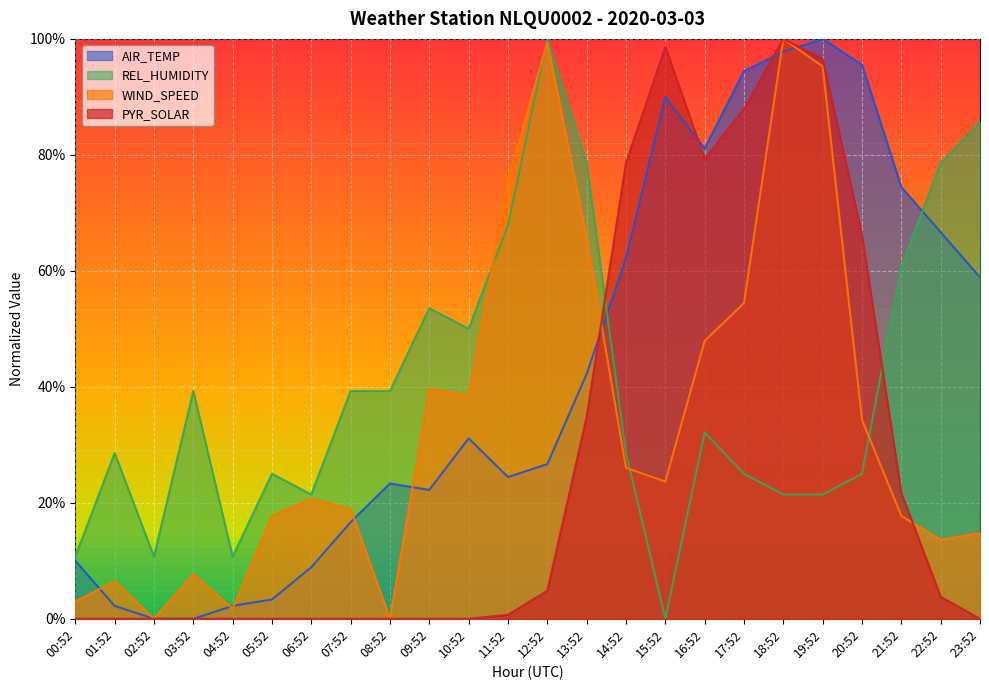

Reading right to left, what are all the values shown in this chart?

AIR_TEMP: 0.6	0.7	0.7	1.0	1.0	1.0	0.9	0.8	0.9	0.6	0.4	0.3	0.2	0.3	0.2	0.2	0.2	0.1	0.0	0.0	0.0	0.0	0.0	0.1
REL_HUMIDITY: 0.9	0.8	0.6	0.2	0.2	0.2	0.2	0.3	0.0	0.3	0.8	1.0	0.7	0.5	0.5	0.4	0.4	0.2	0.2	0.1	0.4	0.1	0.3	0.1
WIND_SPEED: 0.1	0.1	0.2	0.3	1.0	1.0	0.5	0.5	0.2	0.3	0.7	1.0	0.8	0.4	0.4	0.0	0.2	0.2	0.2	0.0	0.1	0.0	0.1	0.0
PYR_SOLAR: 0.0	0.0	0.2	0.7	1.0	1.0	0.9	0.8	1.0	0.8	0.3	0.0	0.0	0.0	0.0	0.0	0.0	0.0	0.0	0.0	0.0	0.0	0.0	0.0